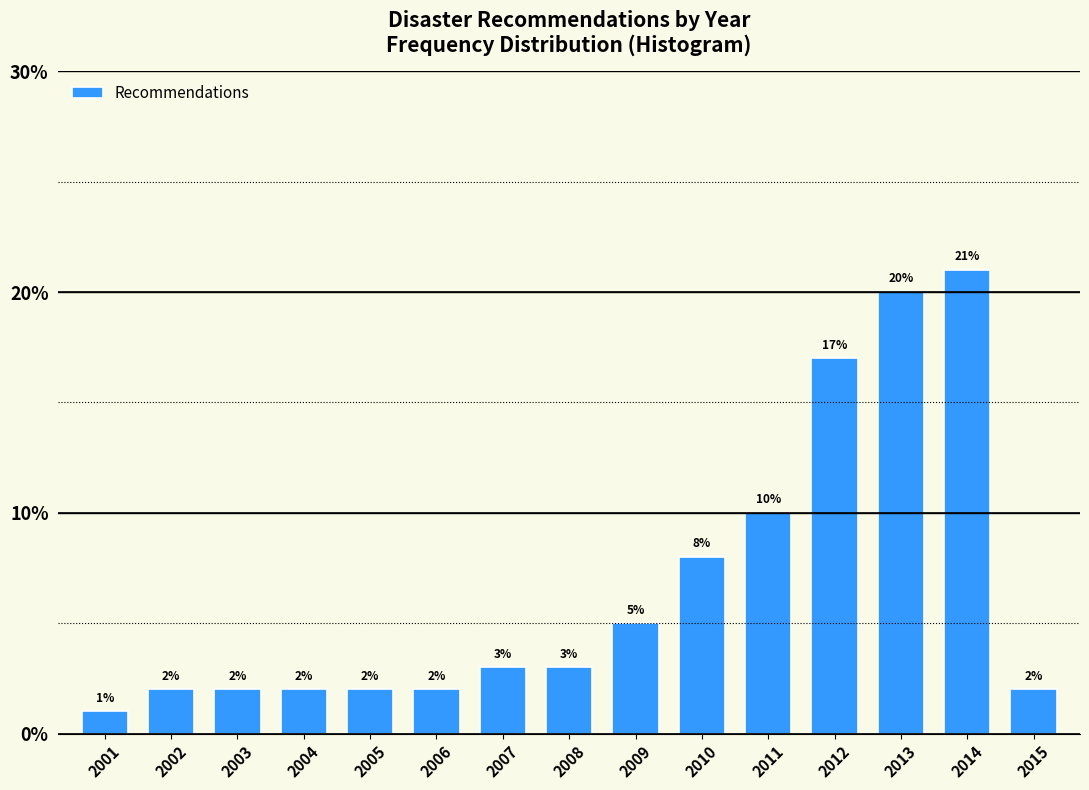

Reading left to right, extract all data points from this chart.

2001=1	2002=2	2003=2	2004=2	2005=2	2006=2	2007=3	2008=3	2009=5	2010=8	2011=10	2012=17	2013=20	2014=21	2015=2